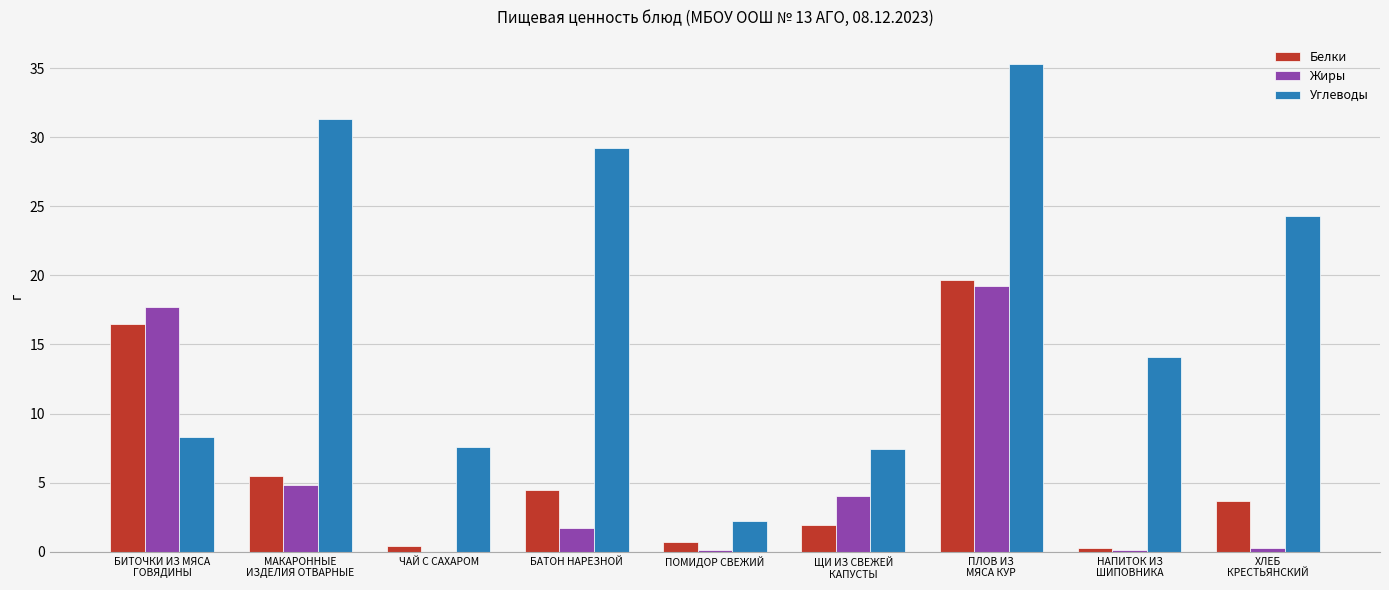

What is the average value of the Жиры series?

5.3